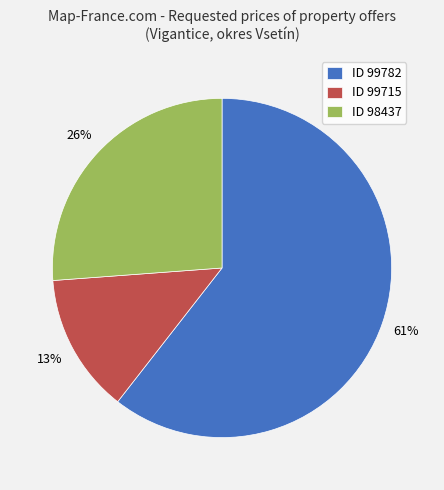

Which slice represents more than half of the pie?

ID 99782